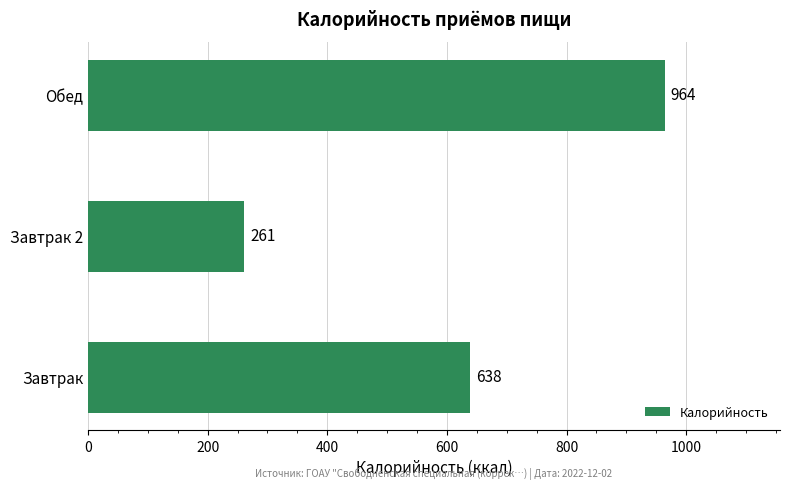

How many series are shown in this chart?

1